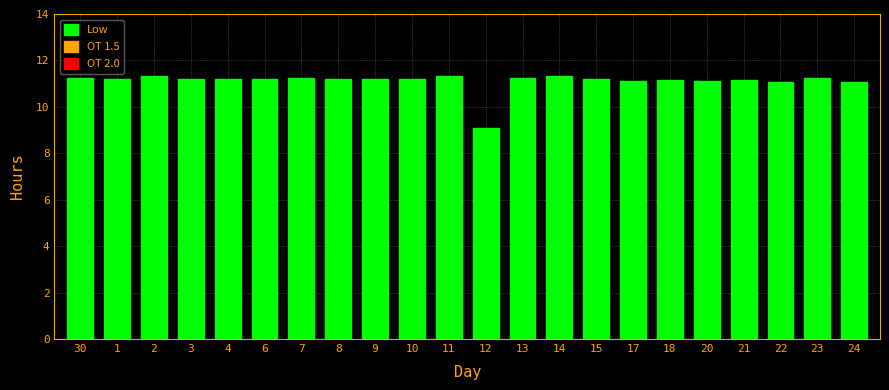

What is the label of the 8th bar from the right?

15